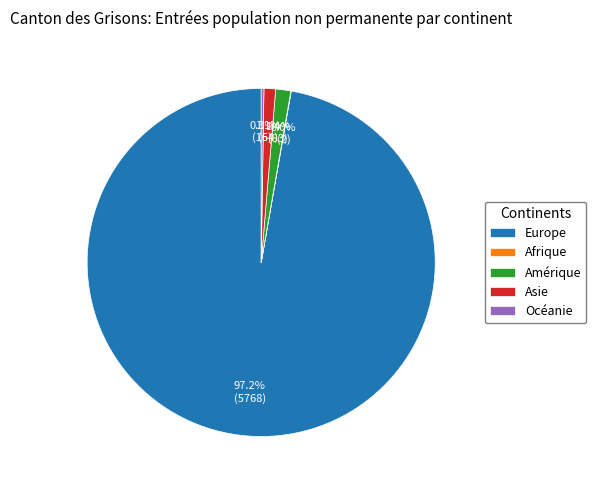

Do Europe and Asie together represent more than half of the pie?

Yes